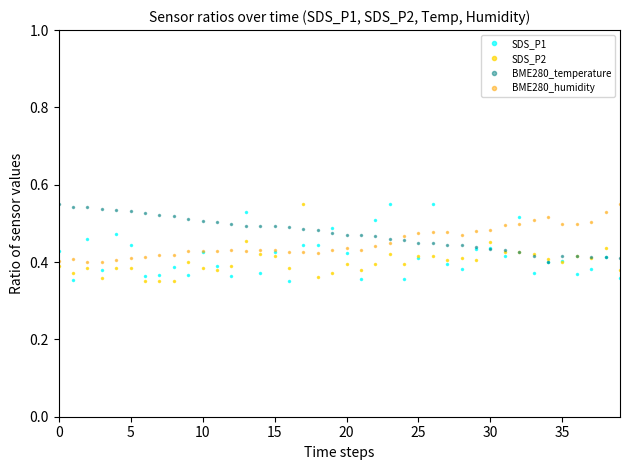

What are all the series names shown in the legend?

SDS_P1, SDS_P2, BME280_temperature, BME280_humidity